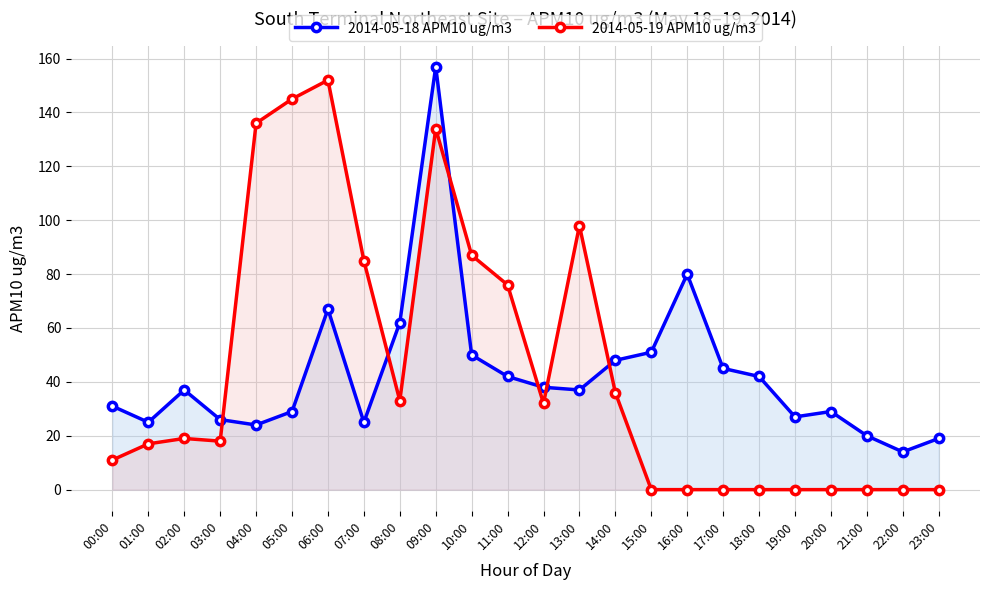

How many times do 2014-05-18 APM10 ug/m3 and 2014-05-19 APM10 ug/m3 cross each other?

6